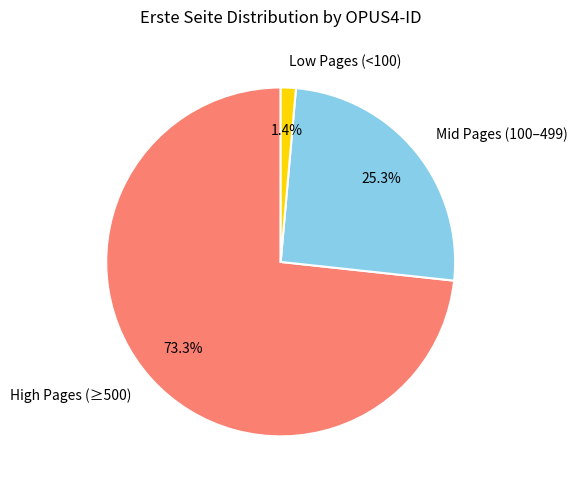

Does any single category account for the majority?

Yes